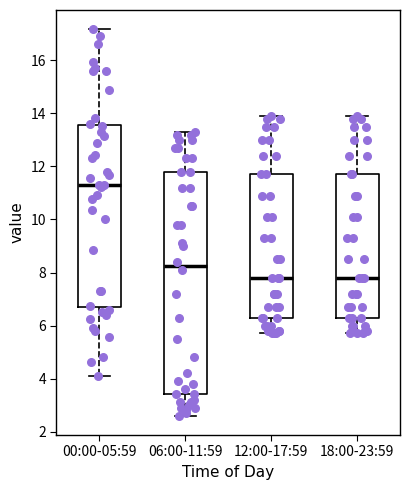

Which box is the tallest, from its lower edge to its upper edge?

06:00-11:59